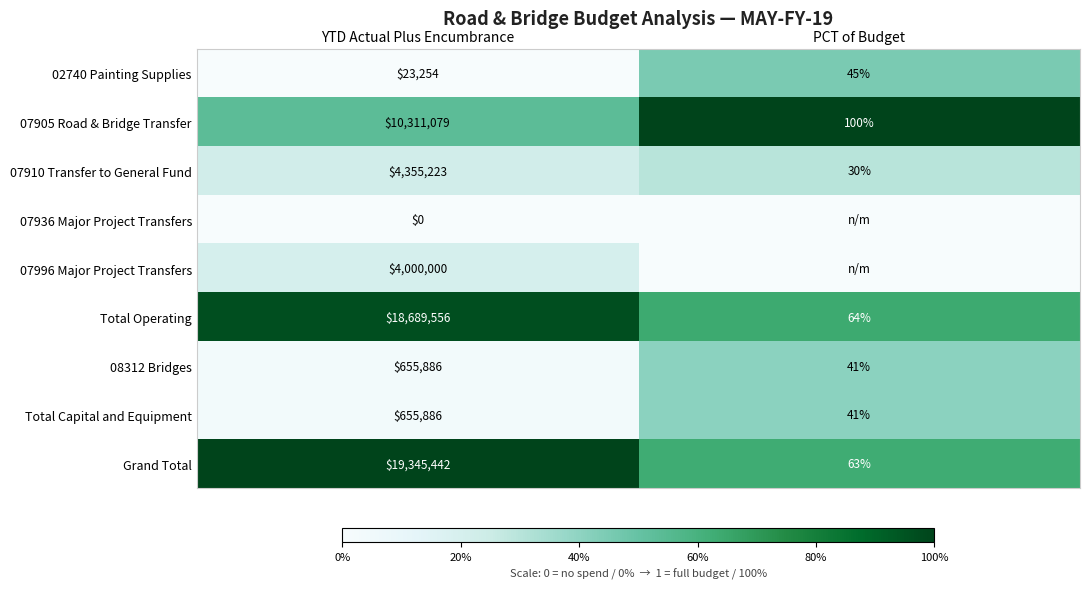

What is the sum of the 07905 Road & Bridge Transfer values at PCT of Budget and YTD Actual Plus Encumbrance?

10311179